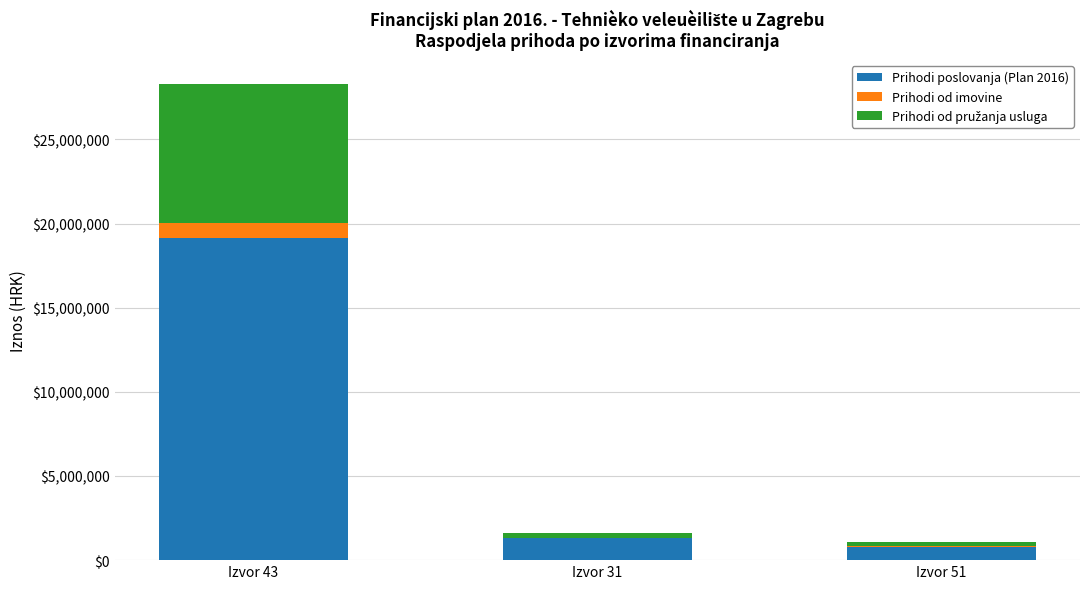

Reading right to left, what are the values for Prihodi poslovanja (Plan 2016)?

Izvor 51=777645	Izvor 31=1312774	Izvor 43=19159223